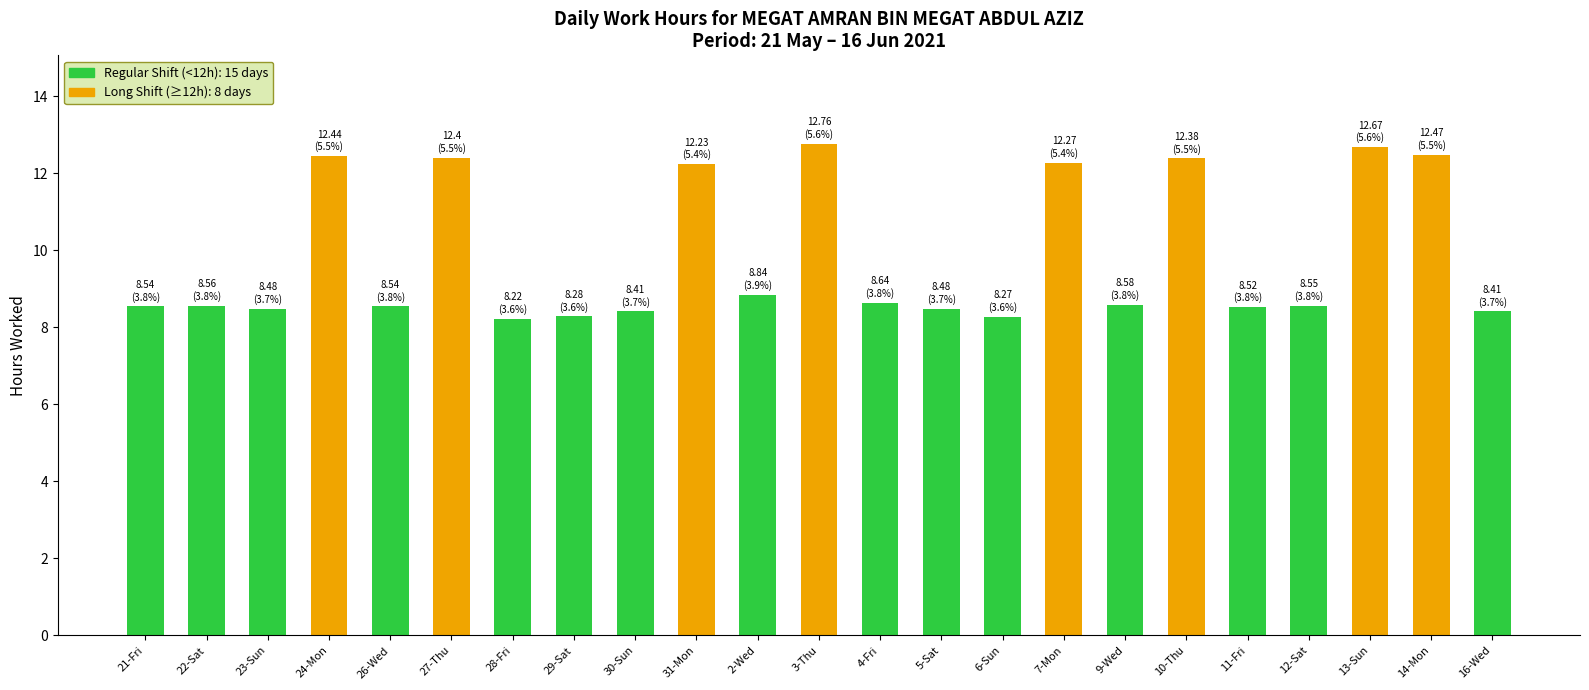

What is the sum of the values at 21-Fri and 24-Mon?

21.0